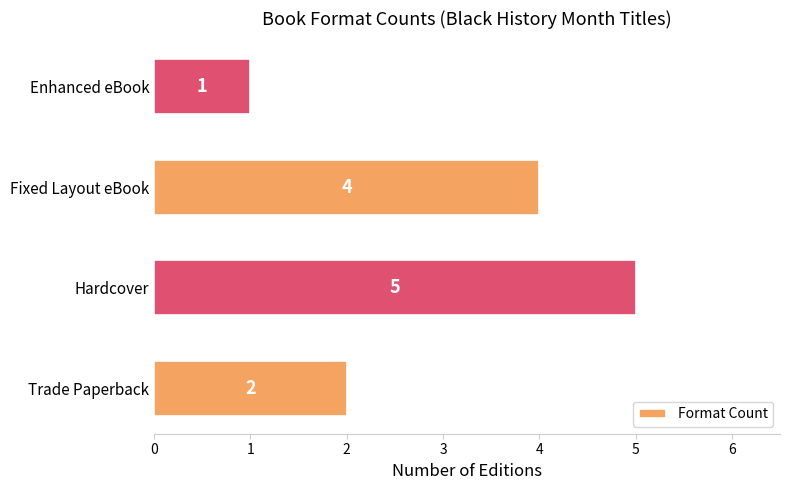

Reading bottom to top, what are all the values shown in this chart?

Trade Paperback=2	Hardcover=5	Fixed Layout eBook=4	Enhanced eBook=1